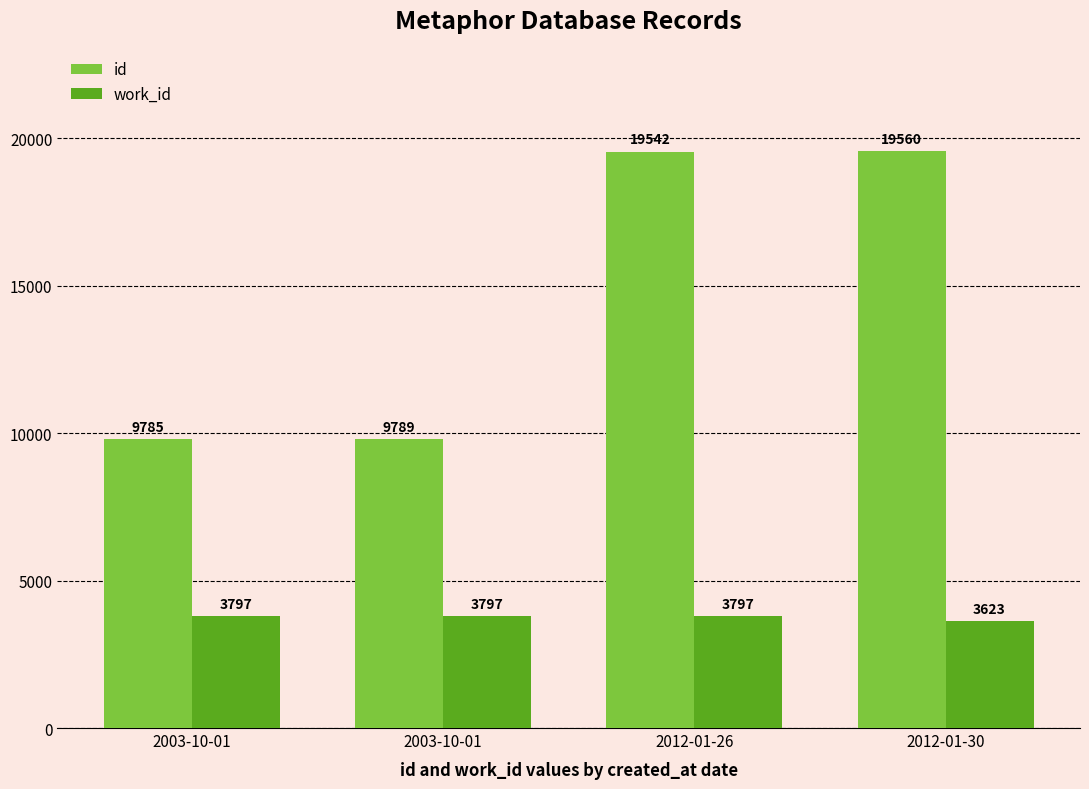

Where is id nearest to the value 14672?

2012-01-26